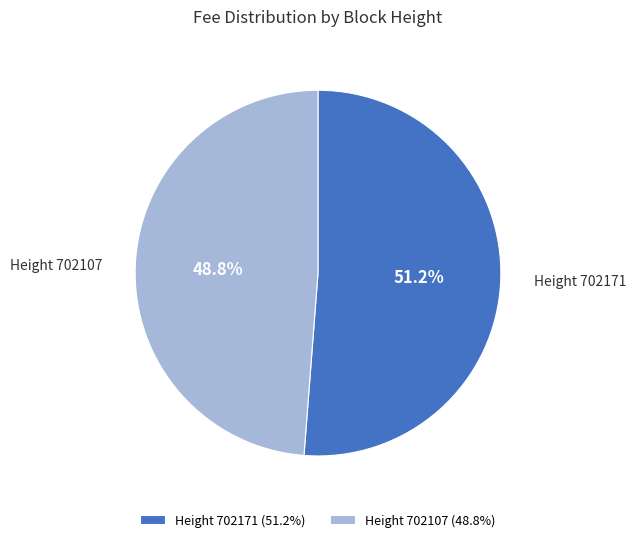

How many slices are in this pie chart?

2